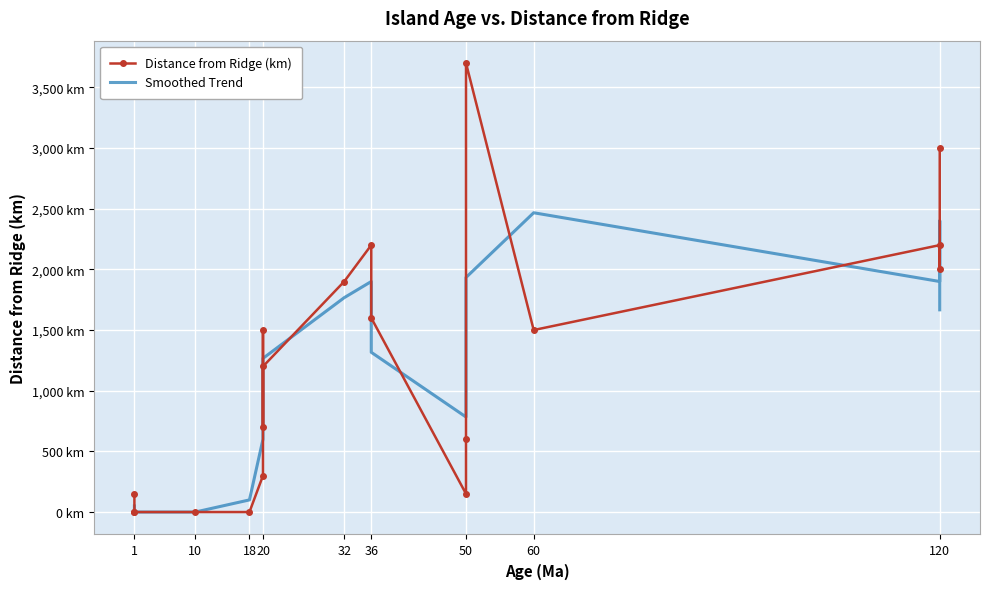

The value of Smoothed Trend at 20 is 1502.8. True or false?

False